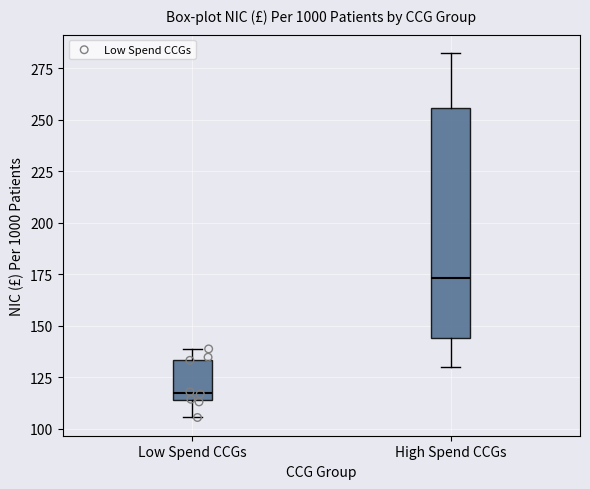

Which box is the tallest, from its lower edge to its upper edge?

High Spend CCGs